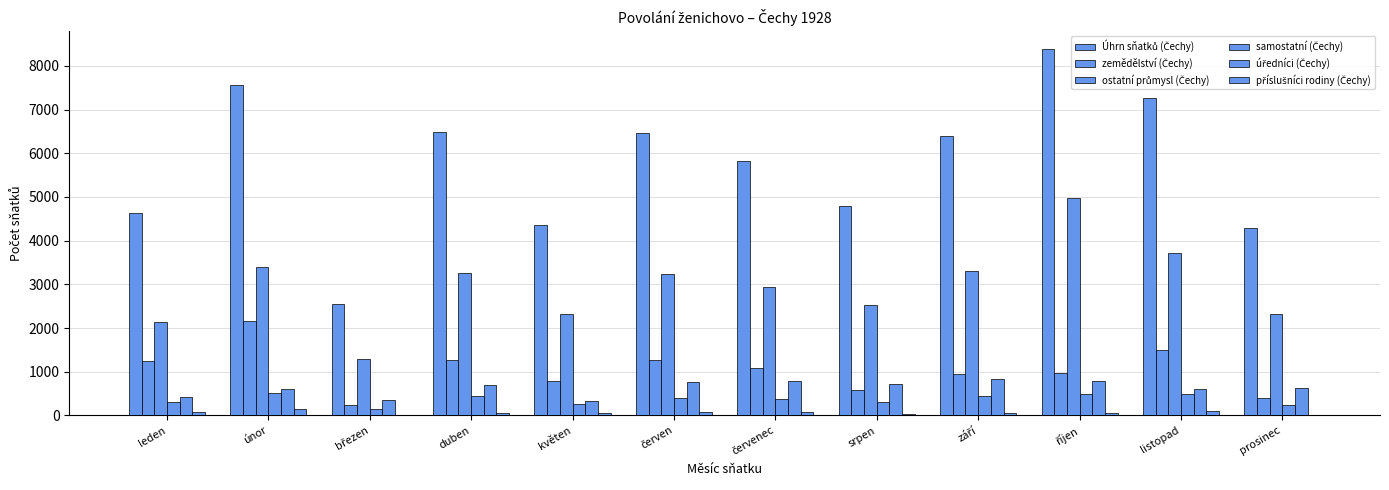

Where is ostatní průmysl (Čechy) nearest to the value 3128?

červen